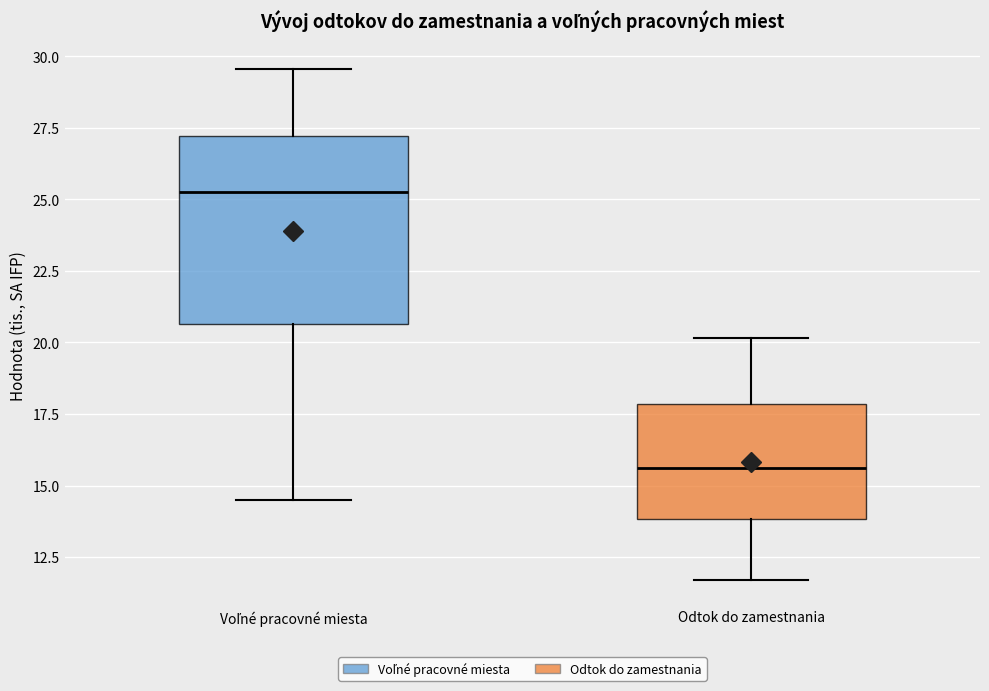

Where does the median line of the box for Voľné pracovné miesta sit on the y-axis? The values are not printed on the chart, so give them approximately, as read against the axis.

25.5